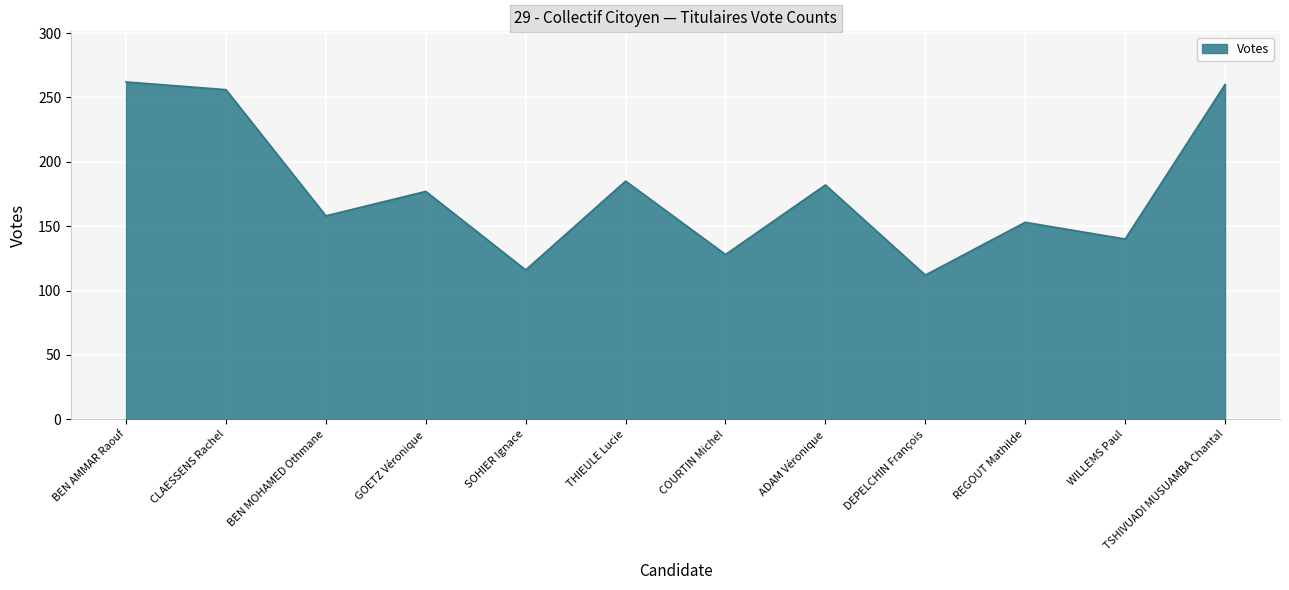

Approximately how many times larger is the value at SOHIER Ignace compared to THIEULE Lucie?

0.6